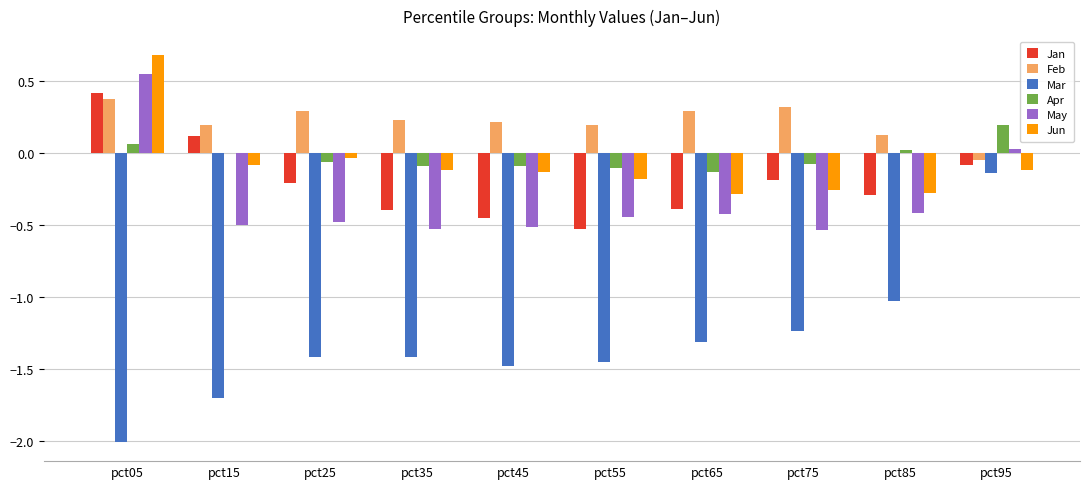

Count the number of data series in this chart.

6